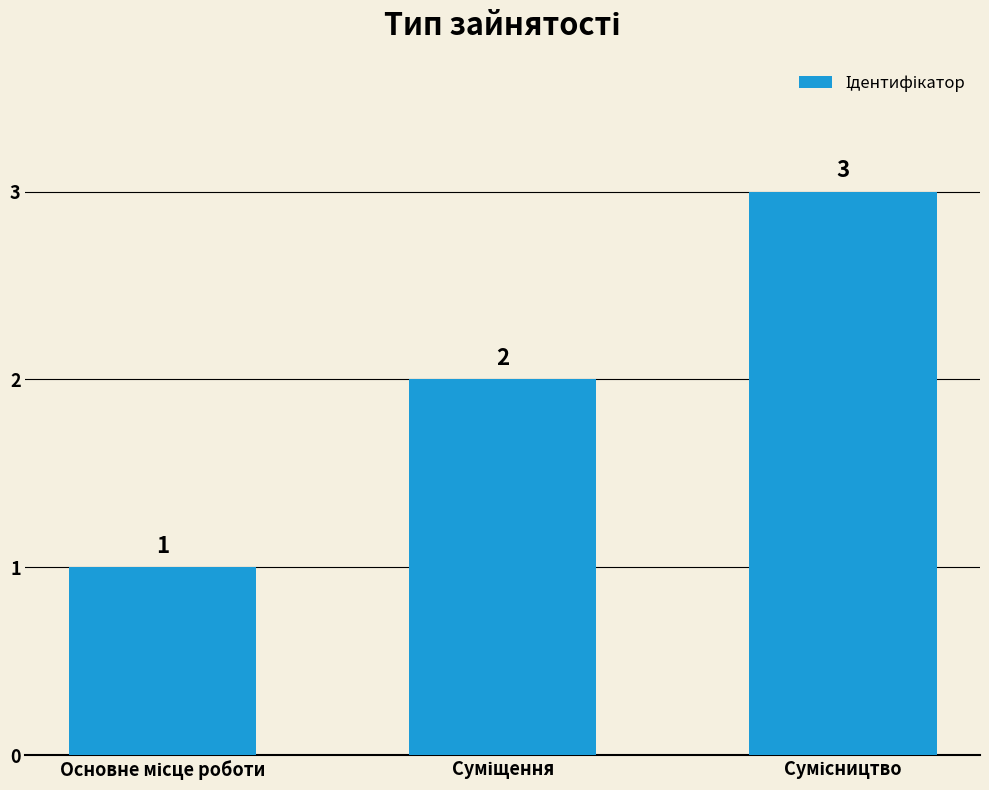

What is the sum of all values?

6